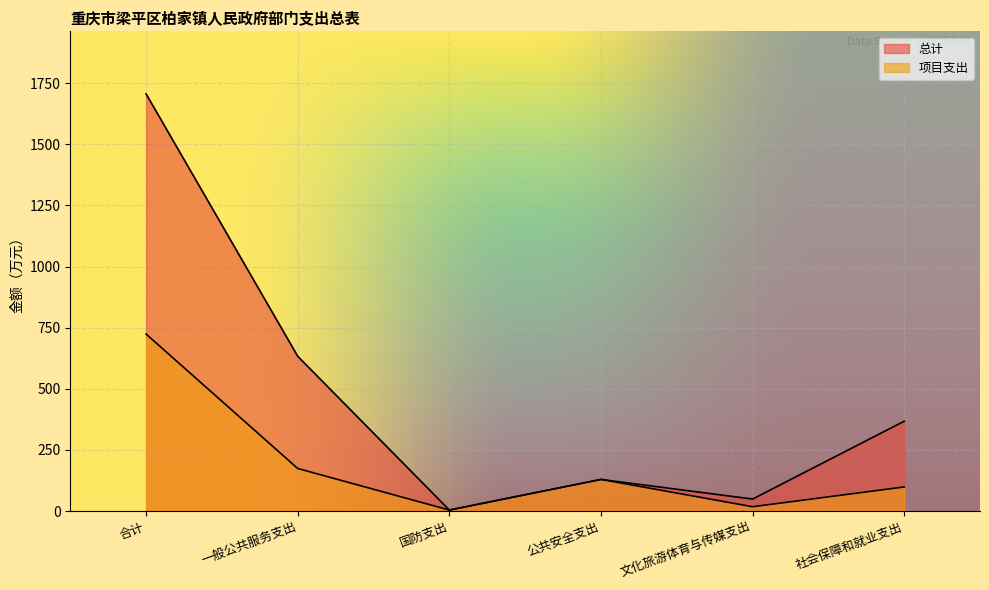

At which category is the sum across all series the highest?

合计